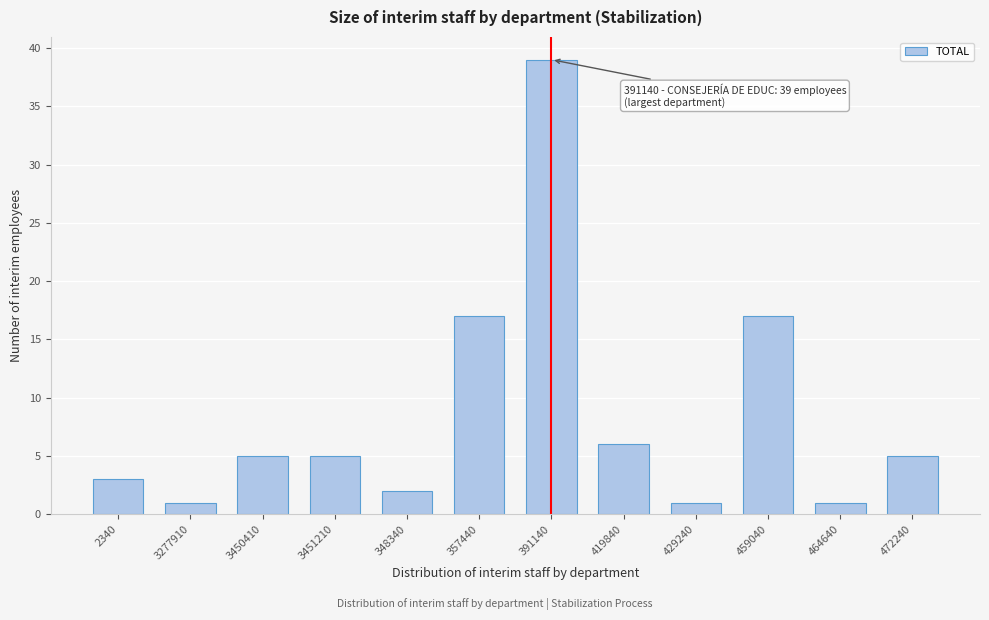

Reading left to right, what are all the values shown in this chart?

3	1	5	5	2	17	39	6	1	17	1	5